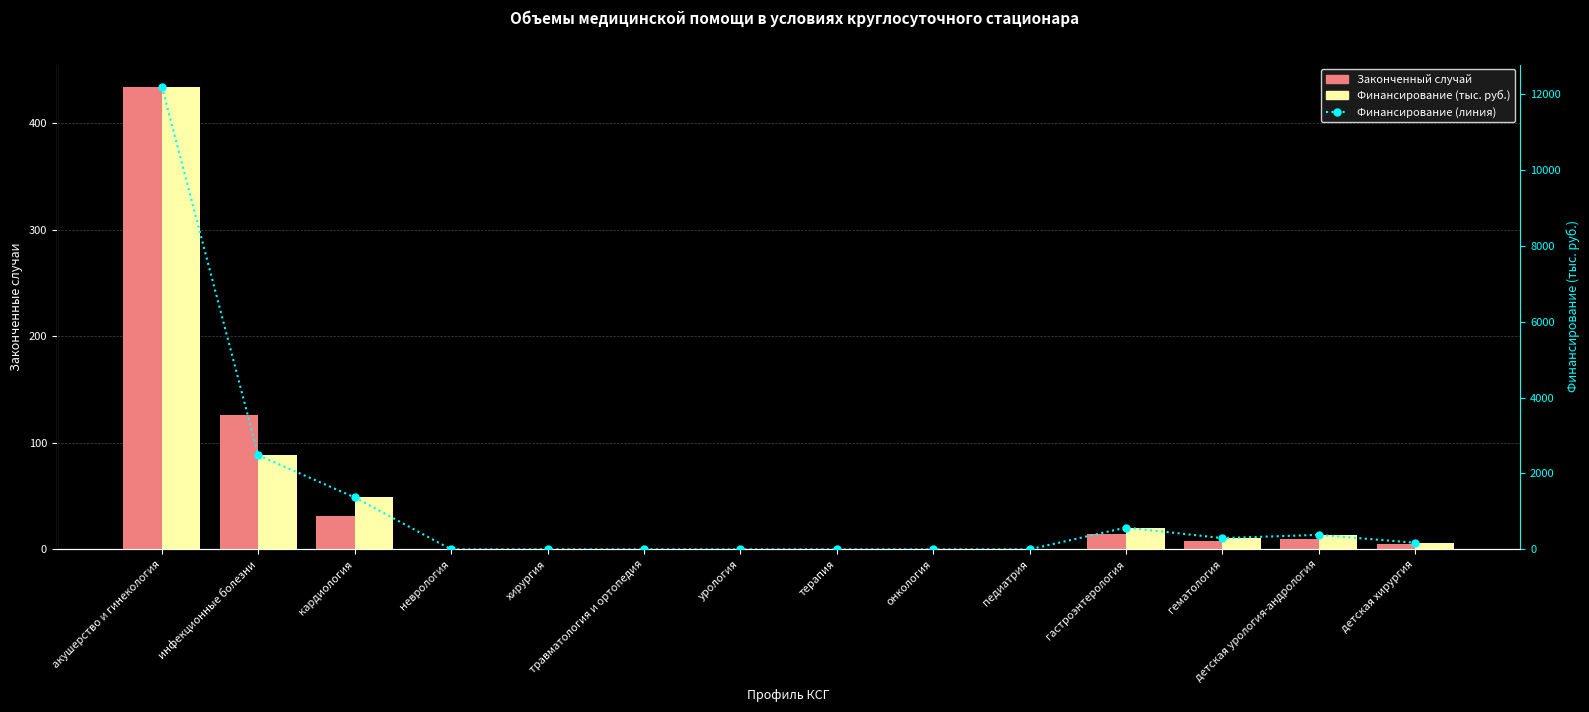

What is the label of the 4th bar from the right?

гастроэнтерология